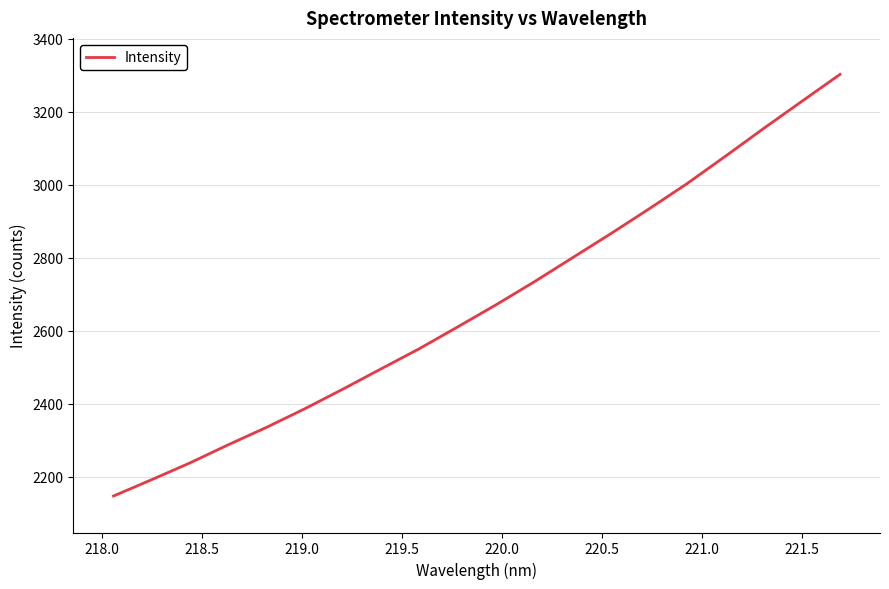

Does the chart have visible grid lines?

Yes